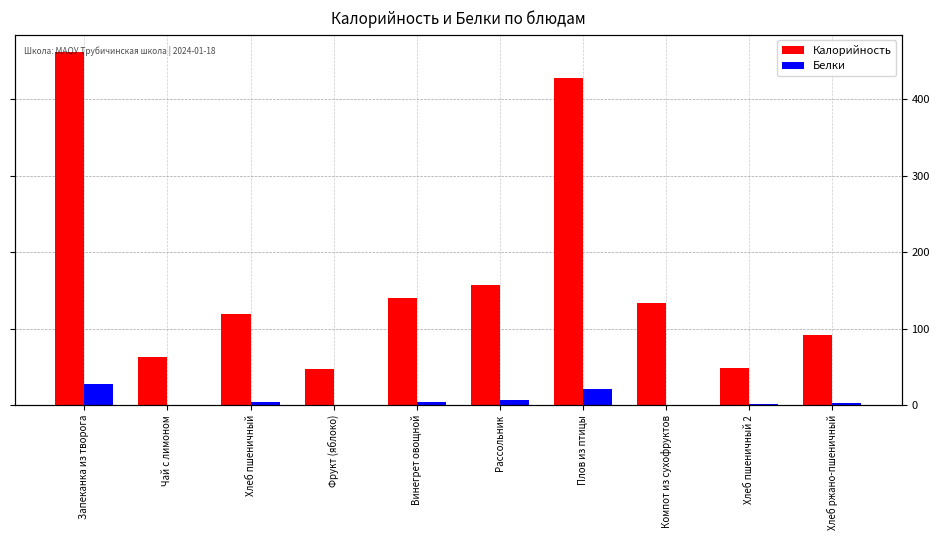

Reading right to left, transcribe all the data shown in this chart.

Калорийность: 92.0	47.8	132.8	427.5	157.1	140.2	47.0	119.5	62.7	460.9
Белки: 2.6	1.4	0.7	21.4	6.4	3.6	0.4	3.5	0.6	28.0